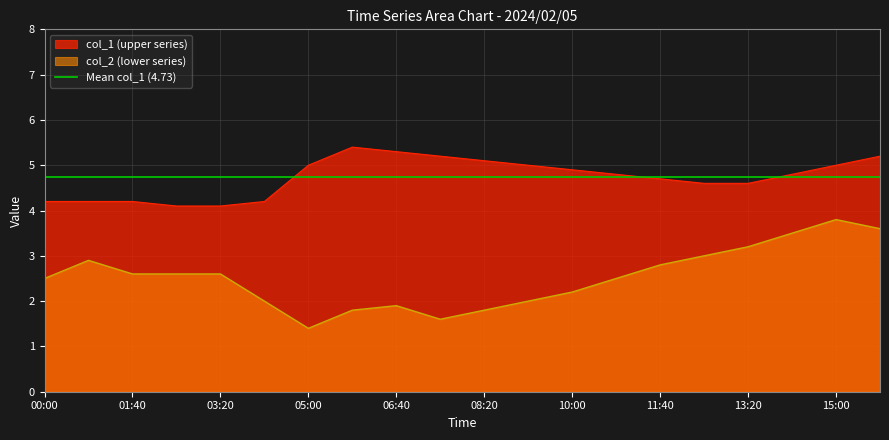

At which label is col_2 closest to 2?

04:10